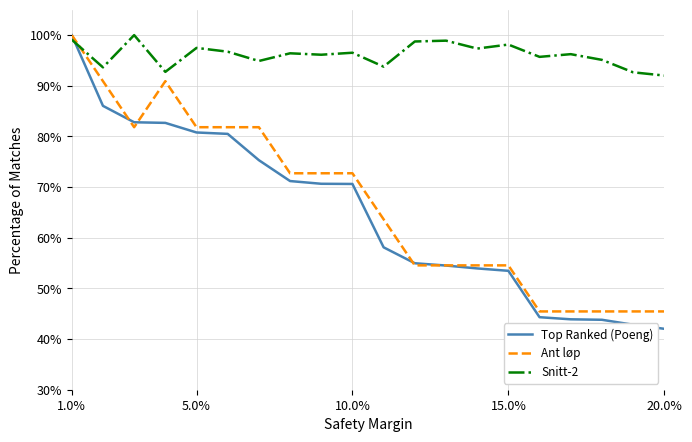

How many intersections are there between Ant løp and Snitt-2?

1